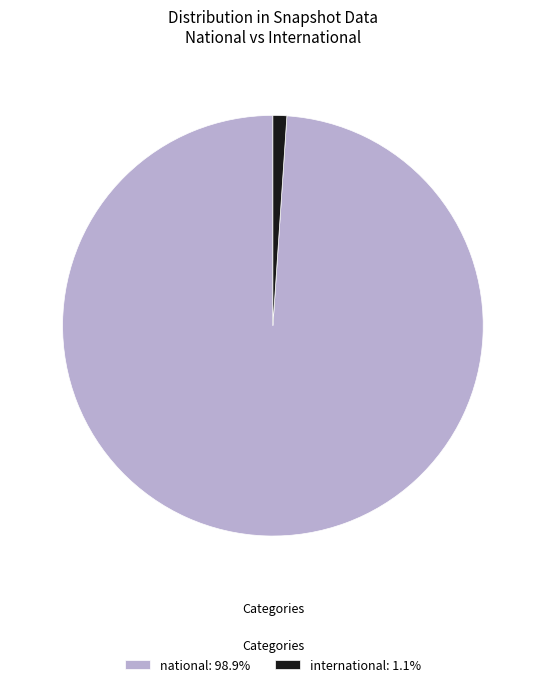

What is the ratio of the value at national: 98.9% to the value at international: 1.1%?

93.4